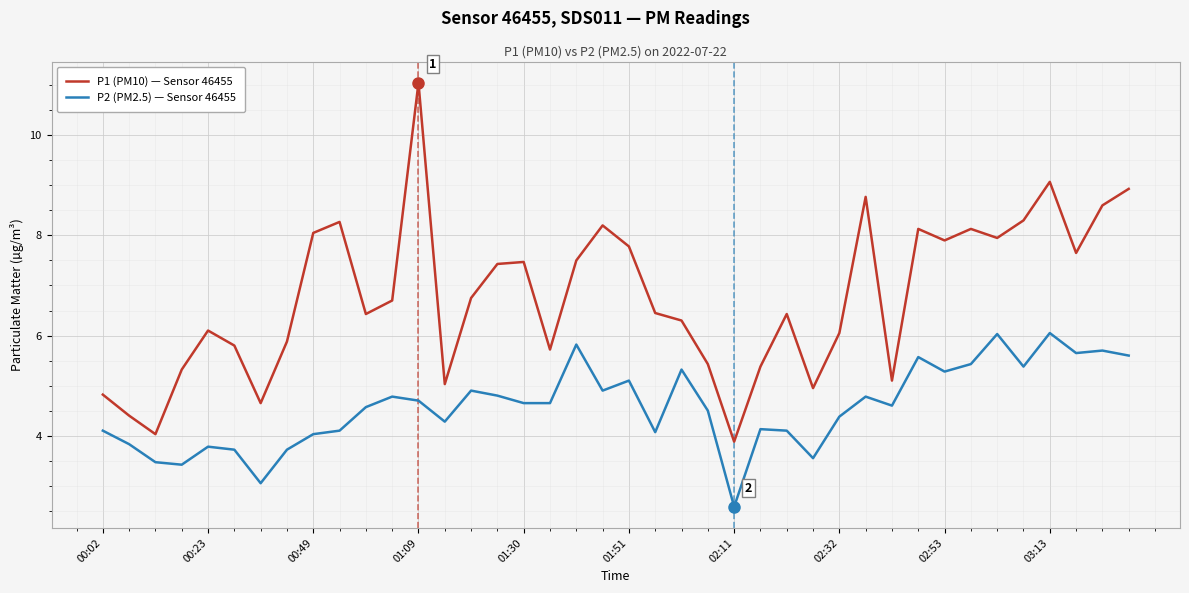

True or false: P1 (PM10) — Sensor 46455 has more than 2 points higher than both neighbors.

True